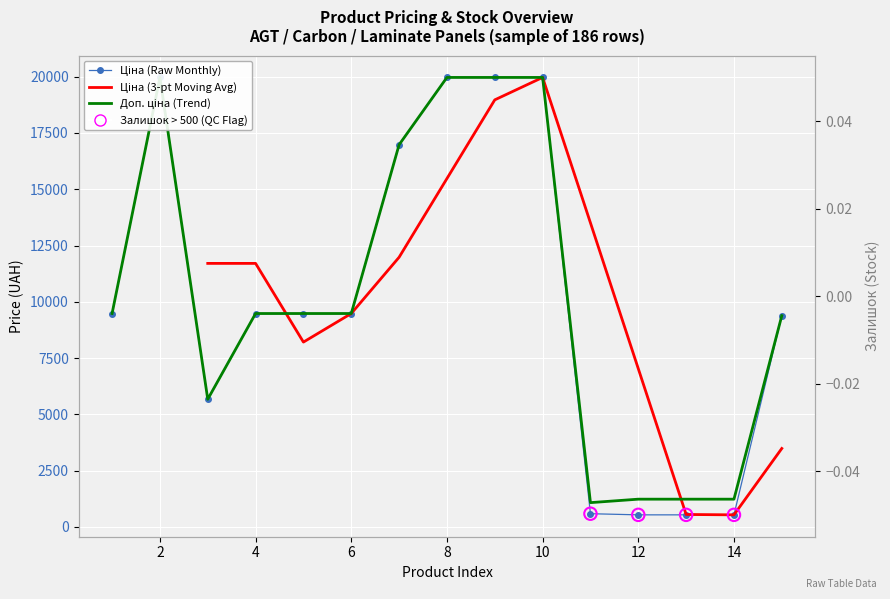

At how many categories does at least one series exceed 19331?

4